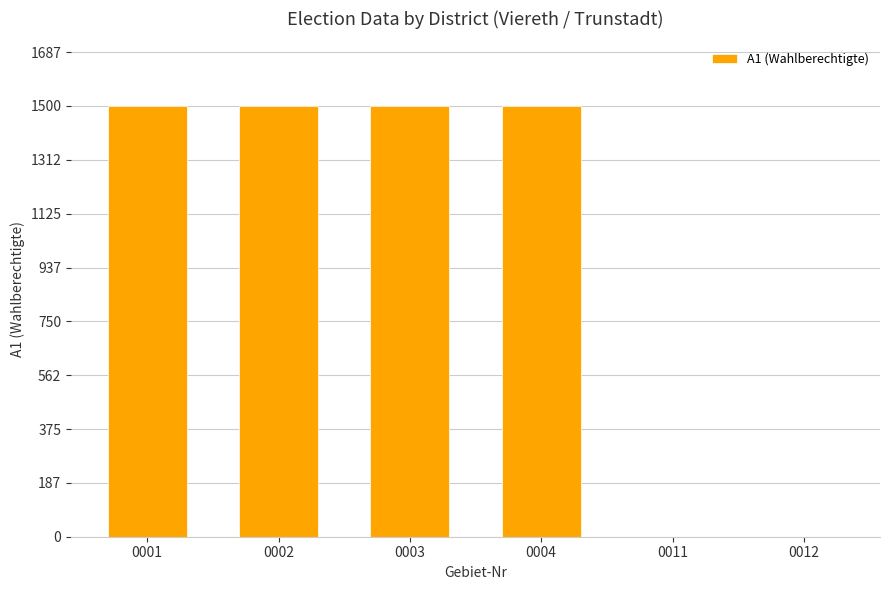

What is the sum of all values?

6000